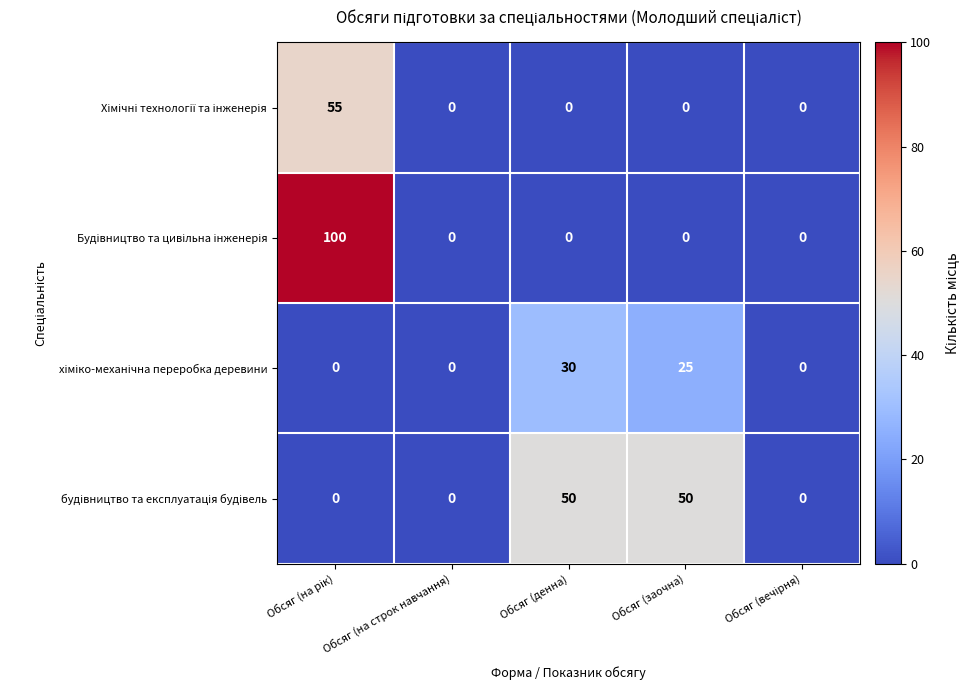

At how many categories does at least one series exceed 3?

3